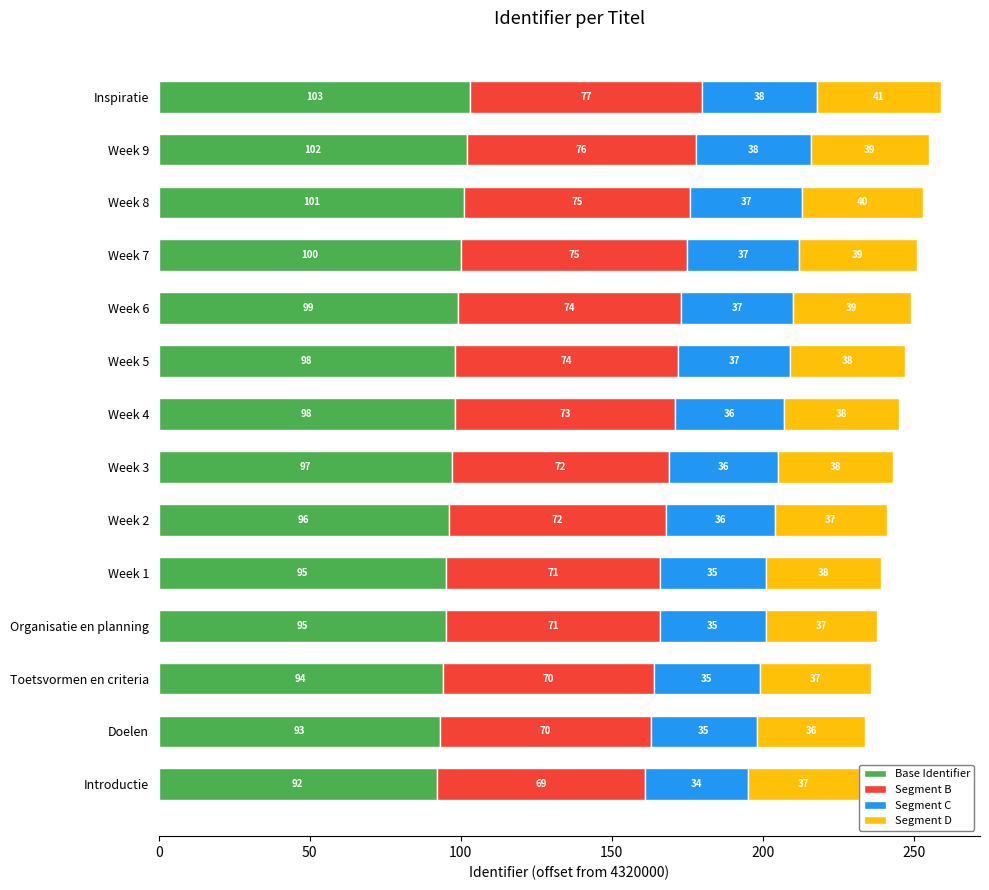

At which label is Base Identifier closest to 97?

Week 3